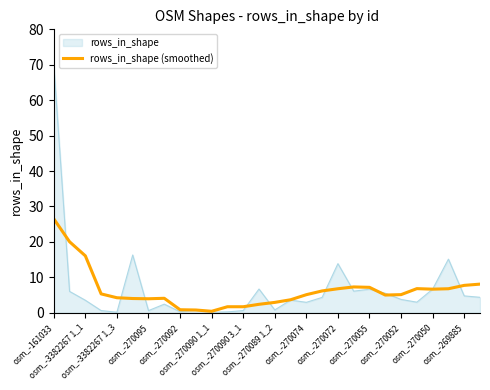

Which series has the largest range (max minus min)?

rows_in_shape